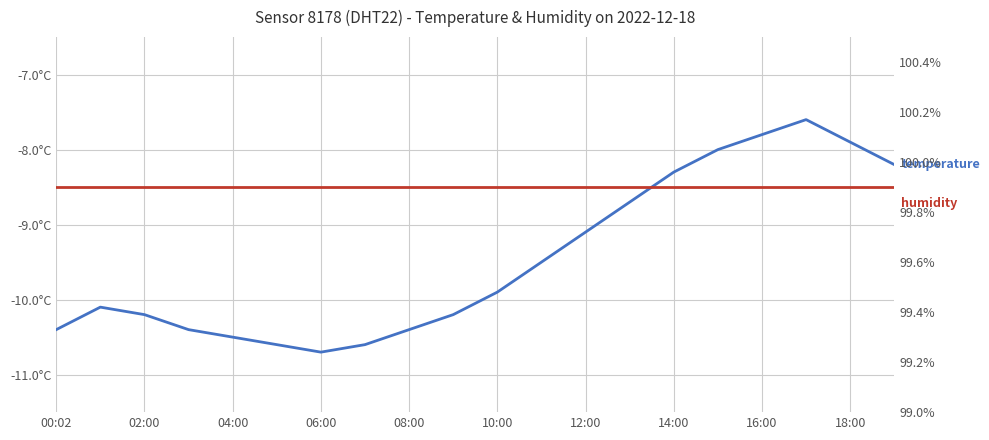

Is the value of humidity at 16 greater than the value of temperature at 15?

Yes